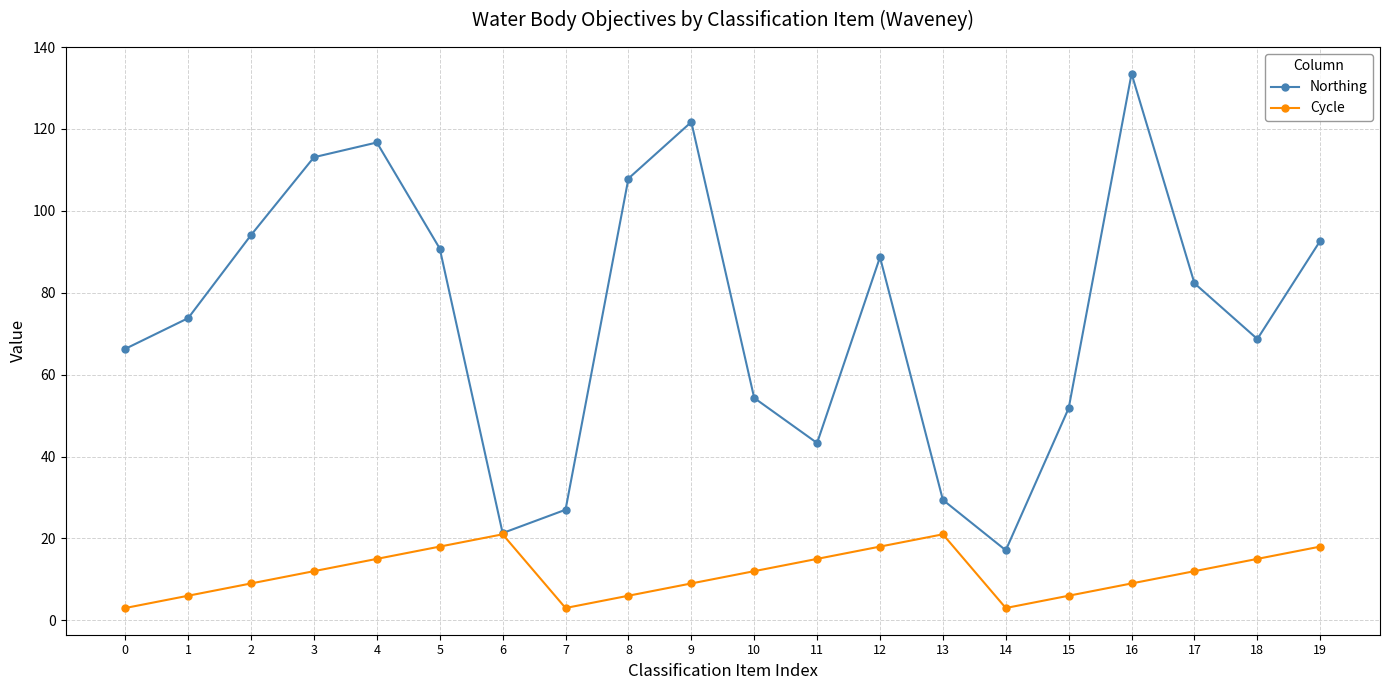

At 16, list the series in order from smallest to largest.

Cycle, Northing